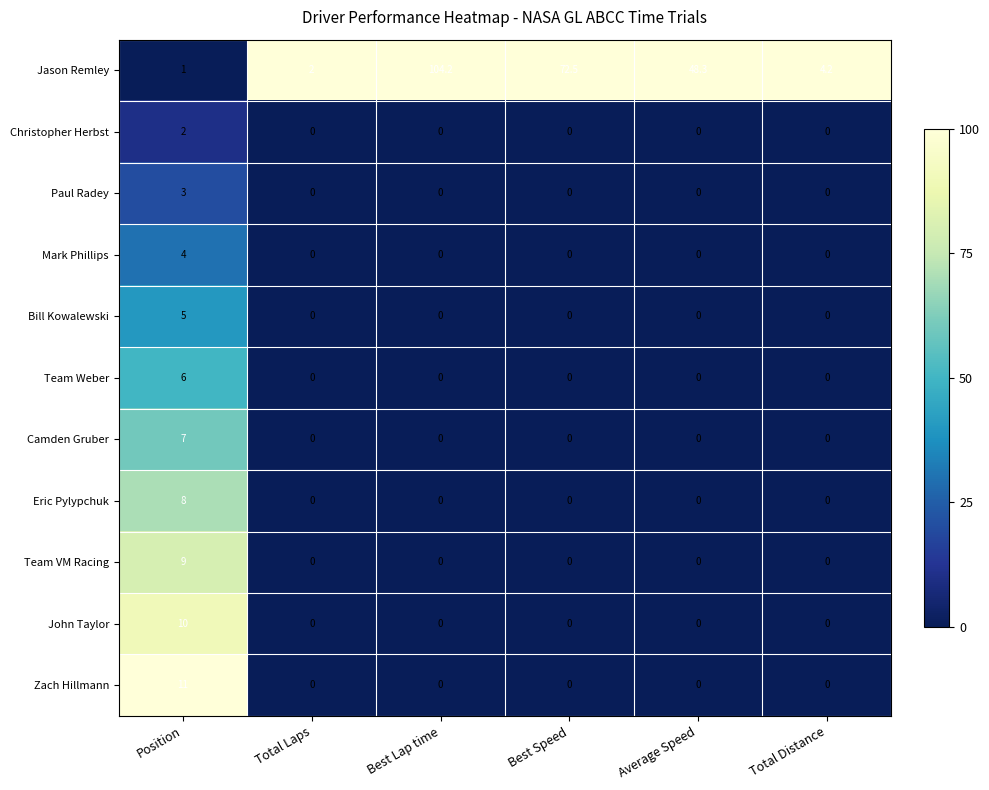

What is the average value of the John Taylor series?

1.7